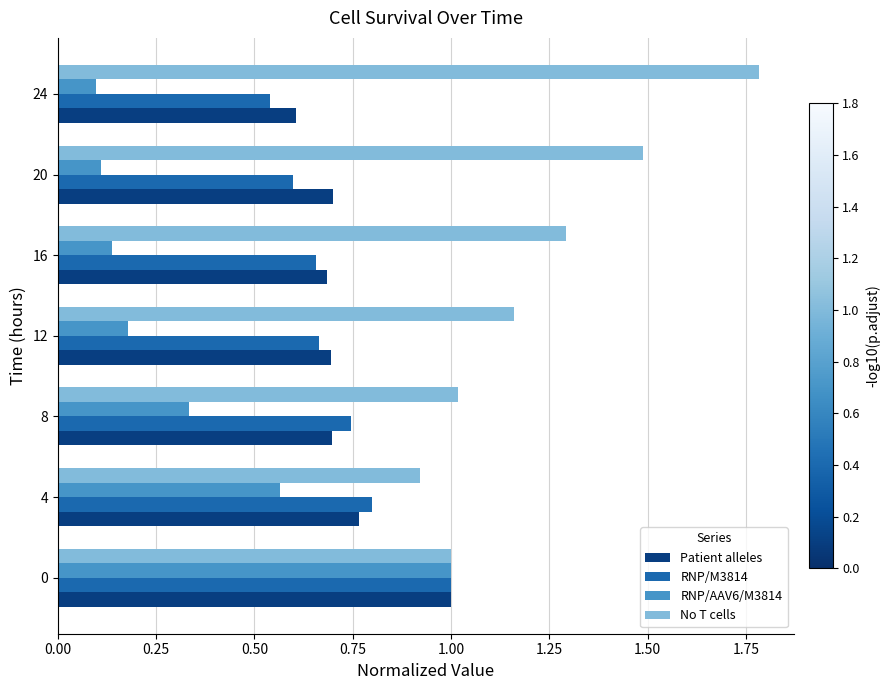

Is the value of Patient alleles at 4 greater than the value of No T cells at 16?

No